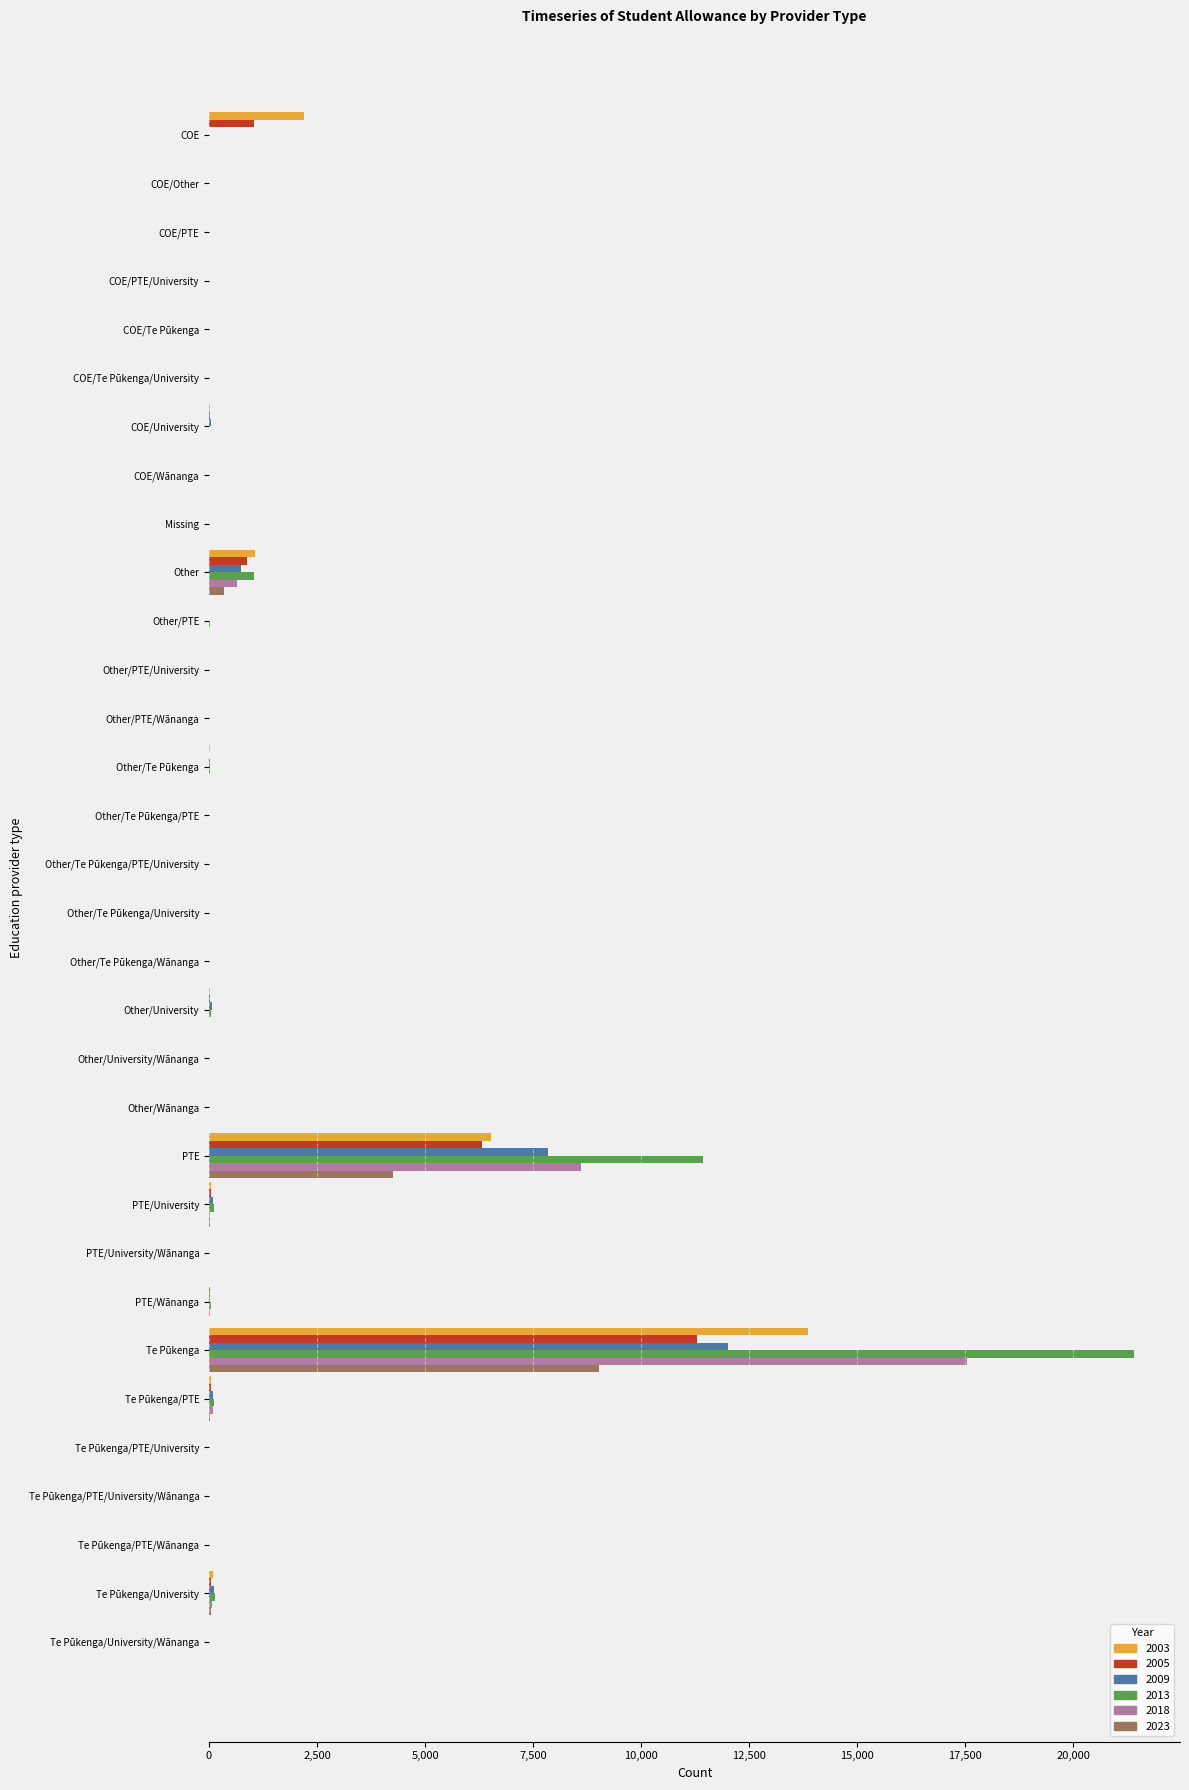

At which label does 2013 reach its peak?

Te Pūkenga